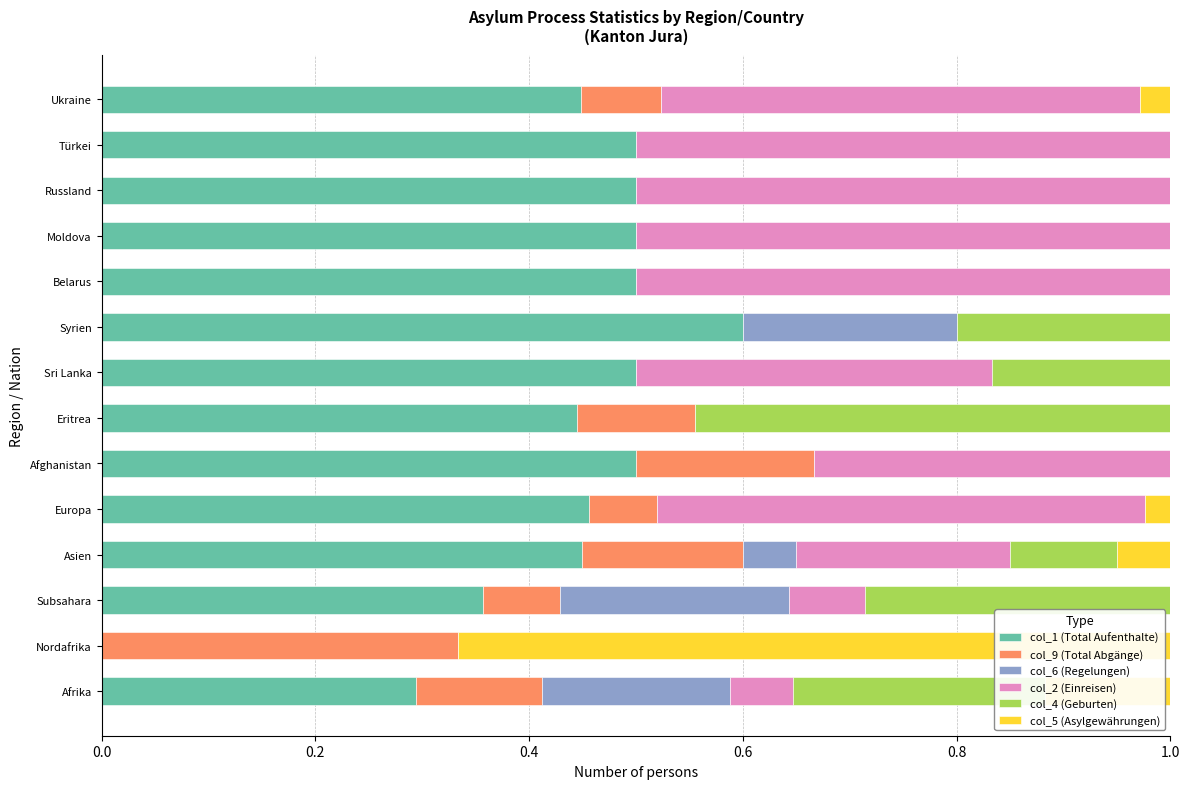

What is the sum of the col_1 (Total Aufenthalte) values at Belarus and Afrika?

0.8